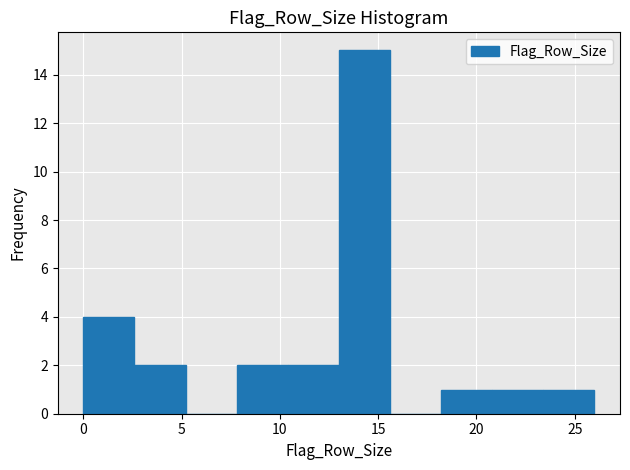

Over which range of the x-axis is the bar tallest?

13.0 to 15.6